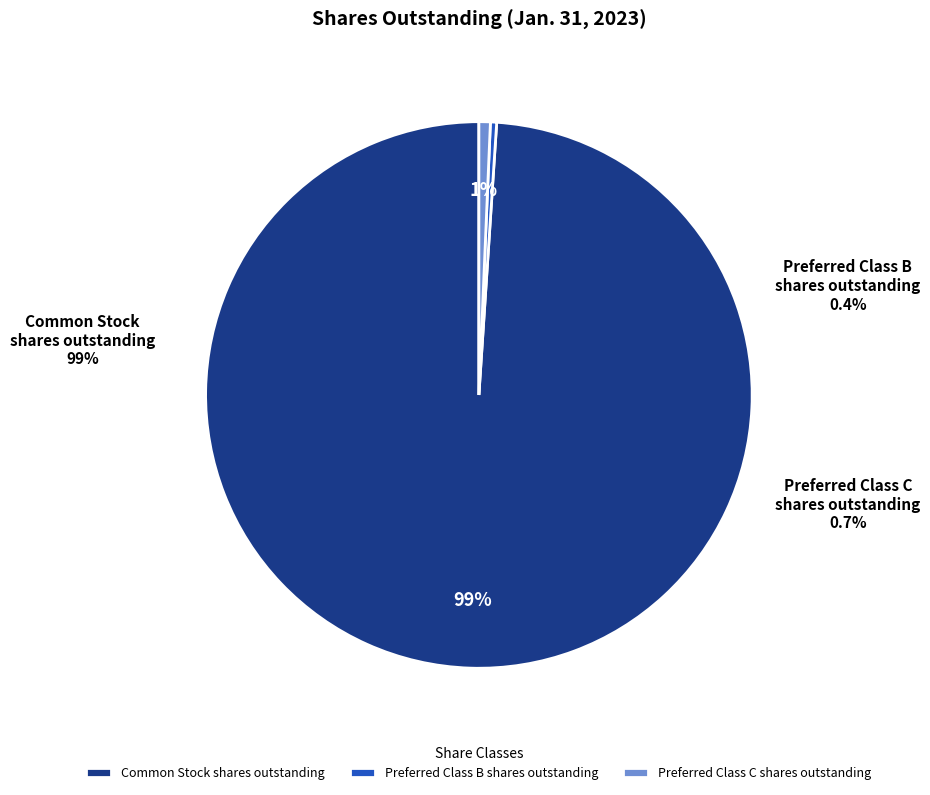

What percentage is the Common Stock shares outstanding slice, to the nearest percent?

99%